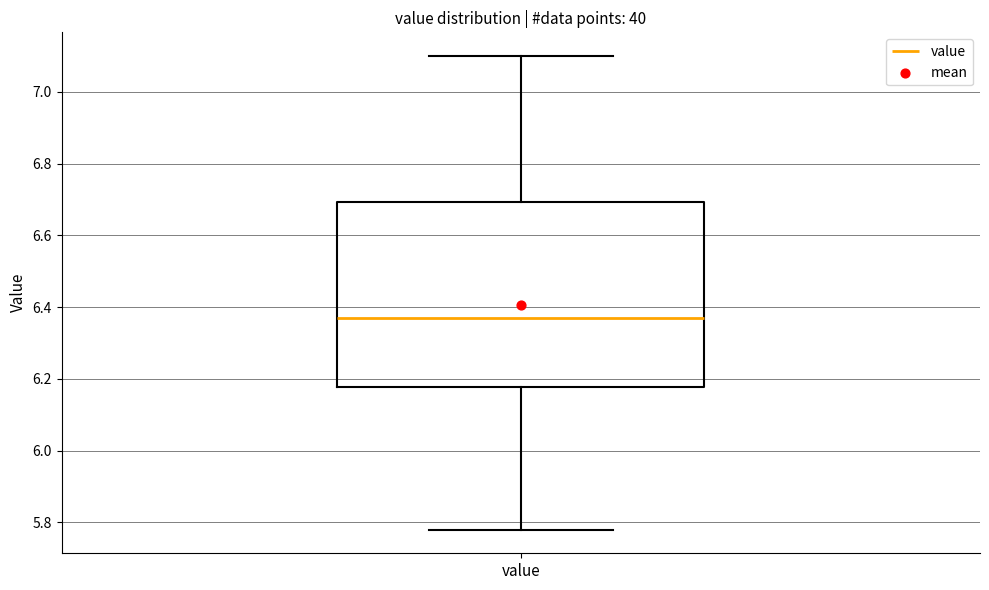

Read this box plot against the y-axis: the position of the median line, the range covered by the box, and the ends of both whiskers. The values are not printed on the chart, so give them approximately, as read against the axis.

median 6.38, box 6.18 to 6.70, whiskers 5.78 to 7.10